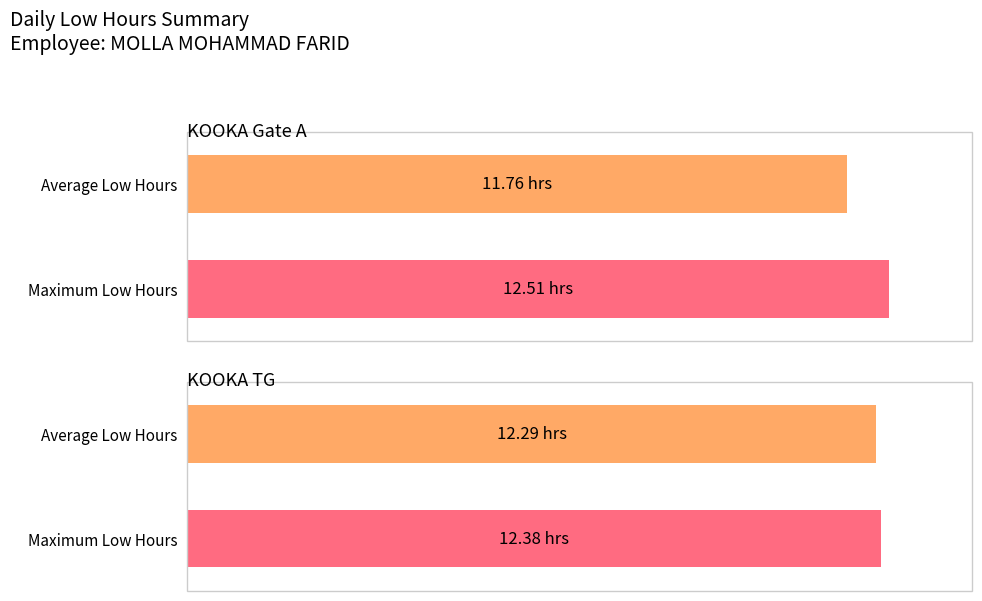

True or false: the data shows 12.3 at 4.

True